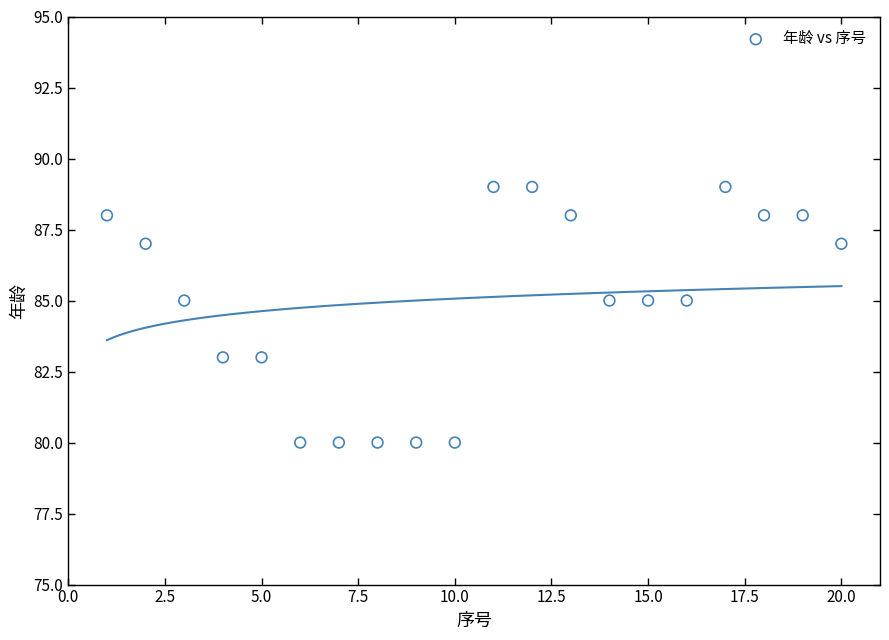

What is the range of Y values (max minus min)?

9